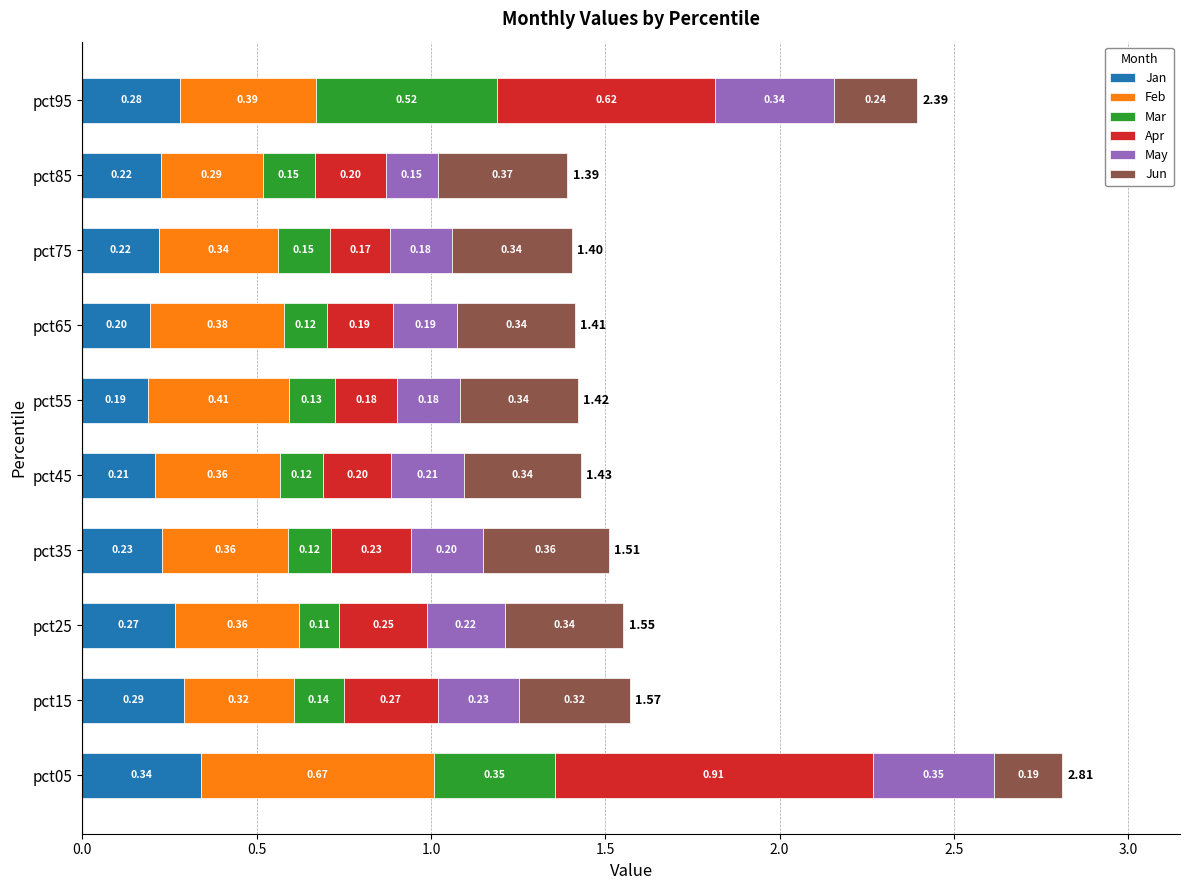

At which category is the sum across all series the highest?

pct05